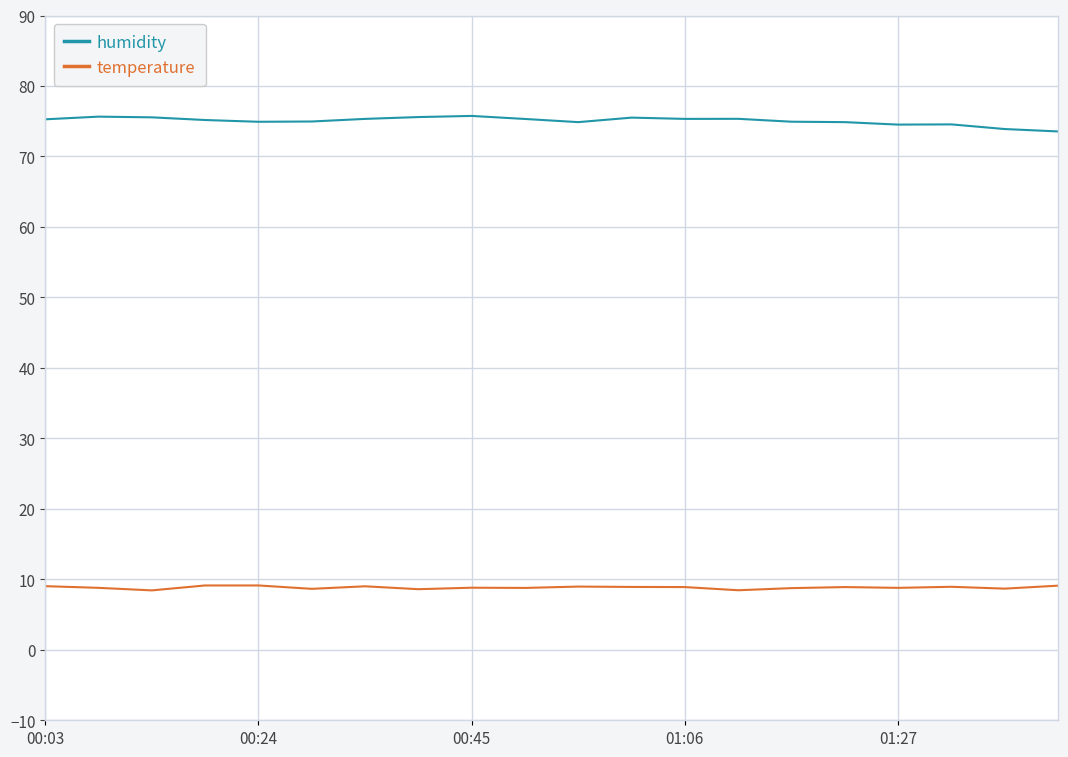

Rank the series by their average value, from lowest to highest.

temperature, humidity